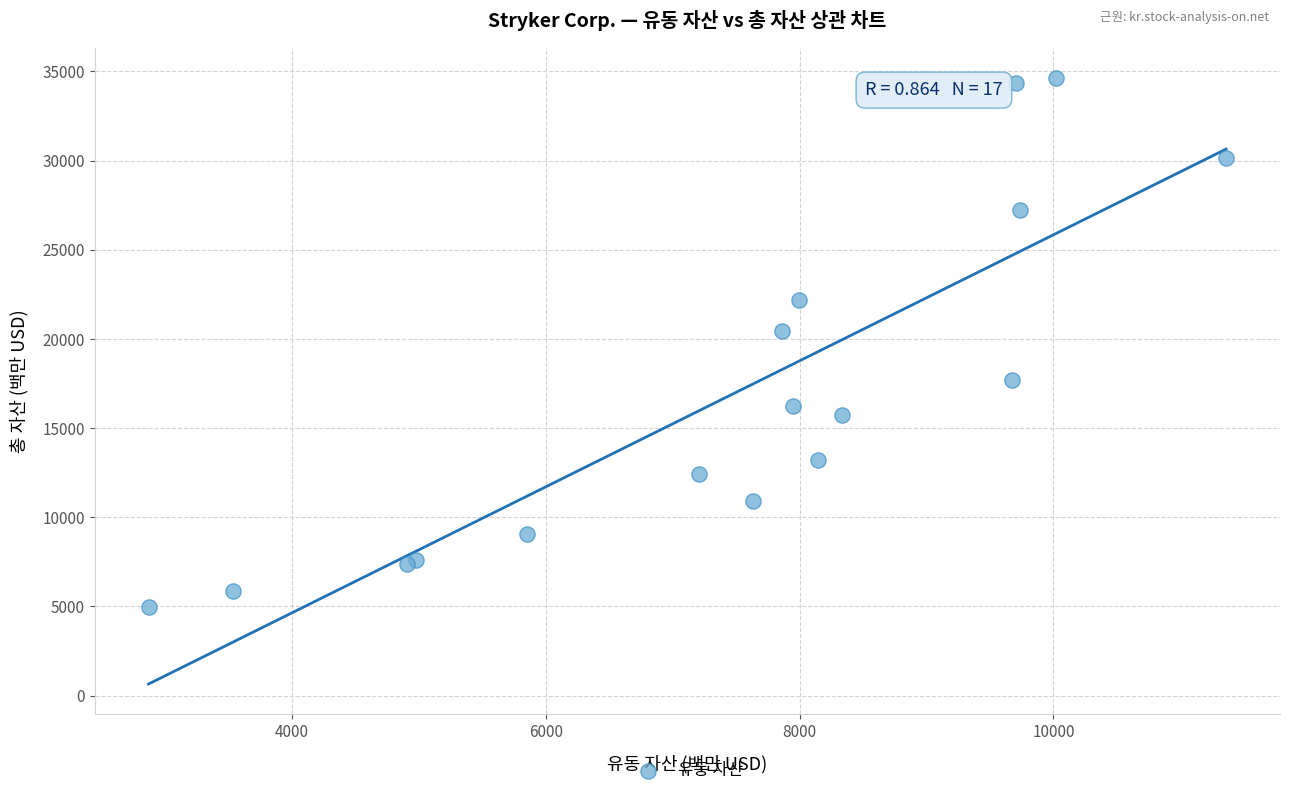

What Y value in the scatter plot is closest to 19787?

20435